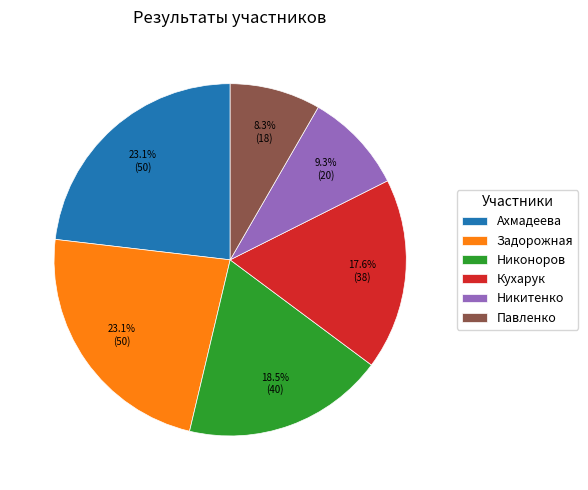

Does Ахмадеева represent more than half of the total?

No